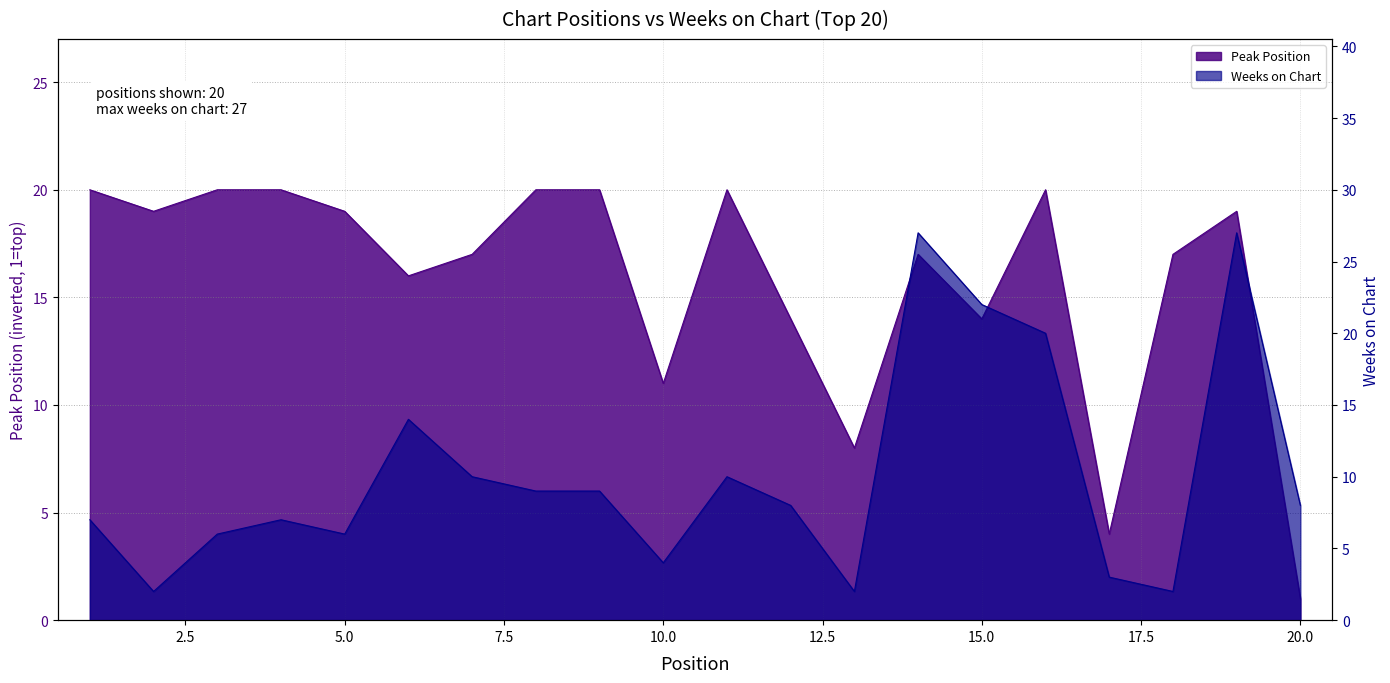

Where does the Peak Position series first go above 19?

1